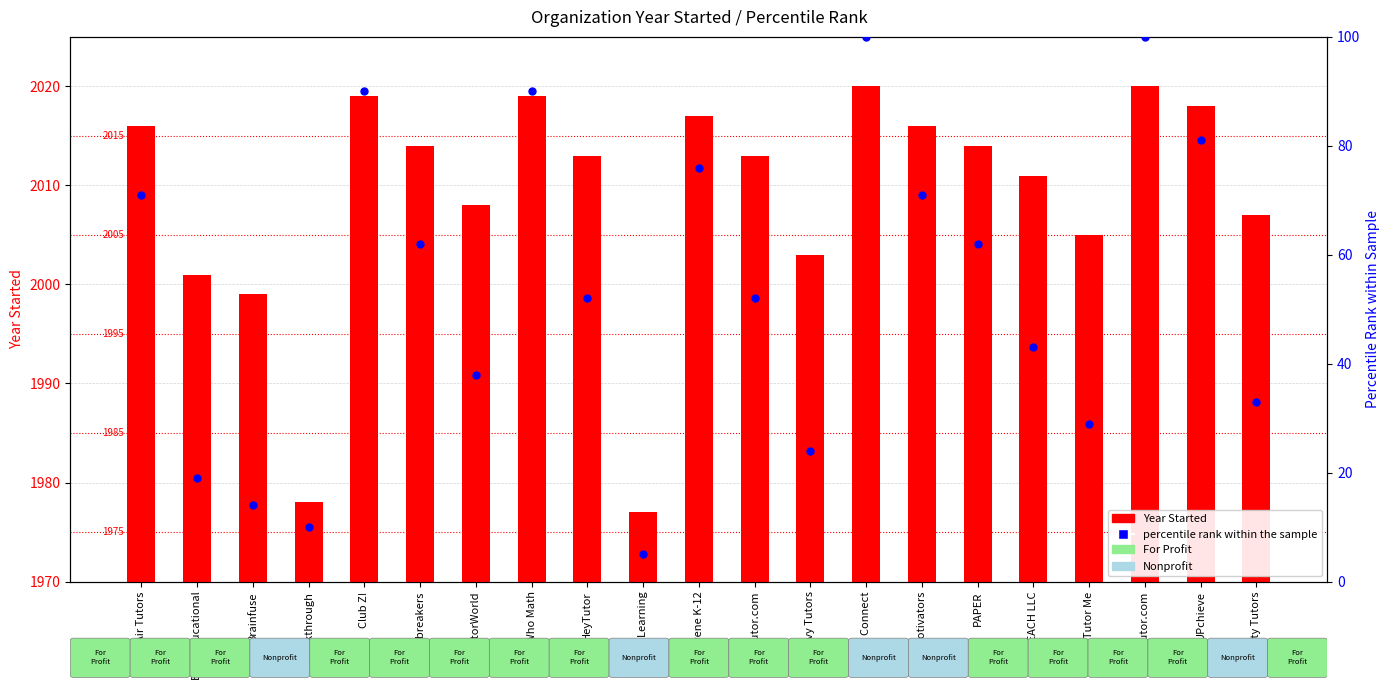

Which series contains the lowest Y value?

percentile rank within the sample